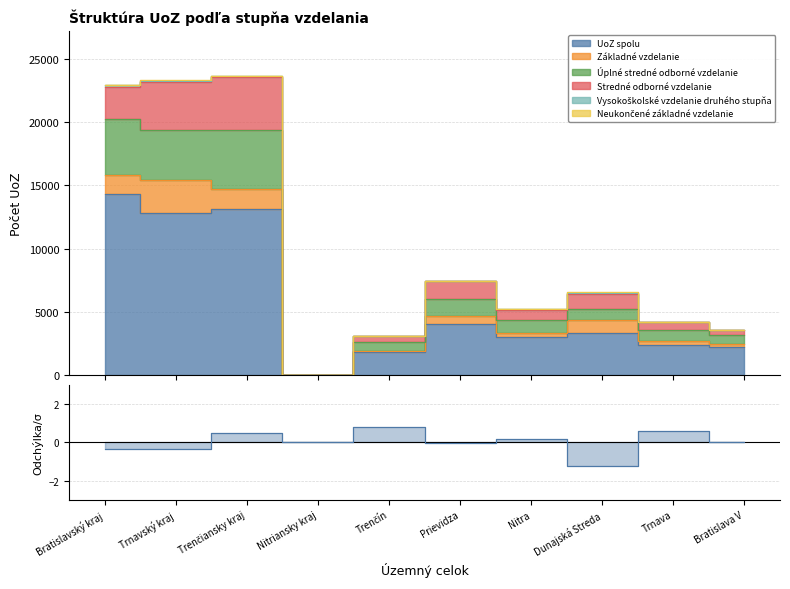

Which series has the largest total across all categories?

UoZ spolu